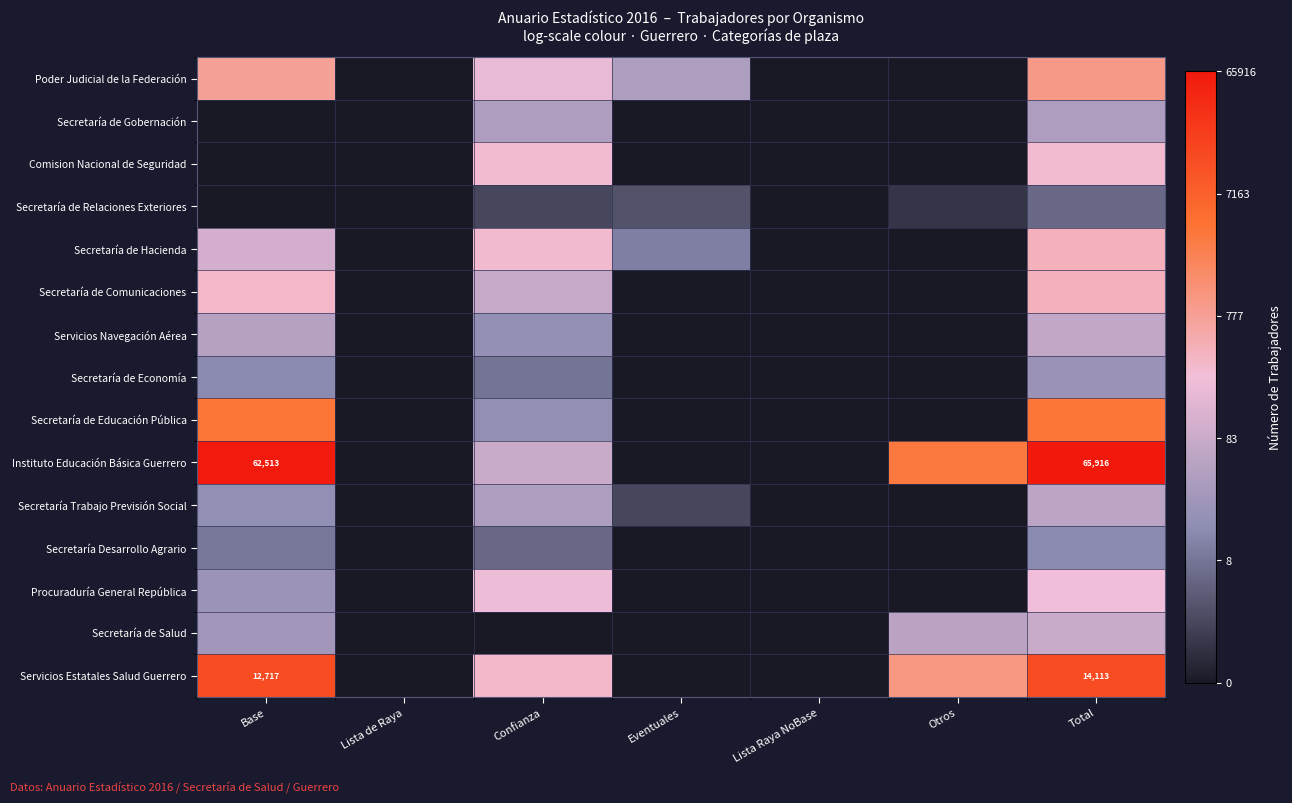

Count the number of categories in the chart.

7